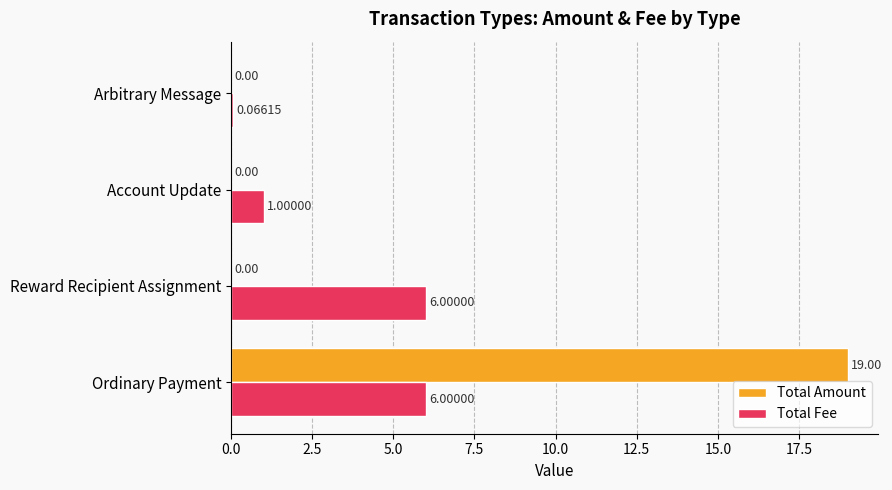

Which label corresponds to the largest value in the chart?

Ordinary Payment